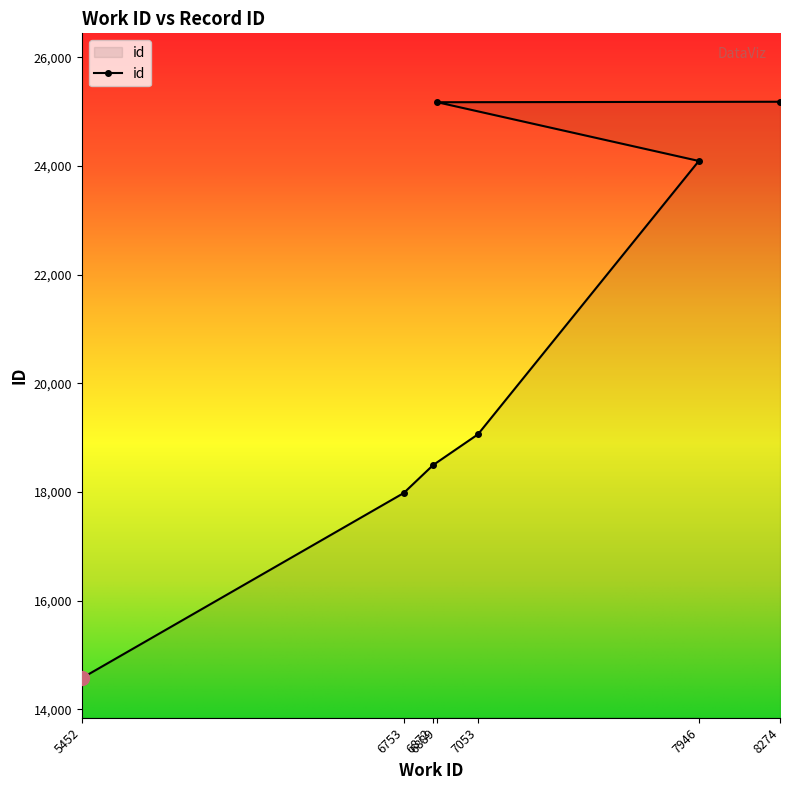

What is the change in value from 5452 to 6889?

+10601